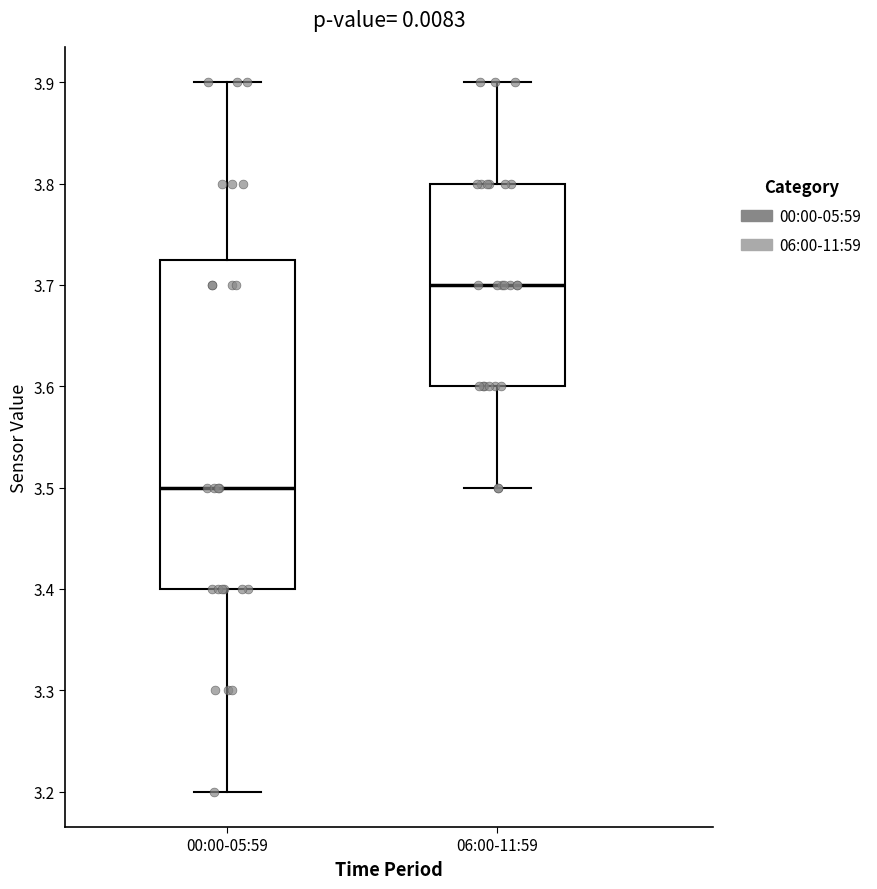

Which box's median line is the lowest?

00:00-05:59